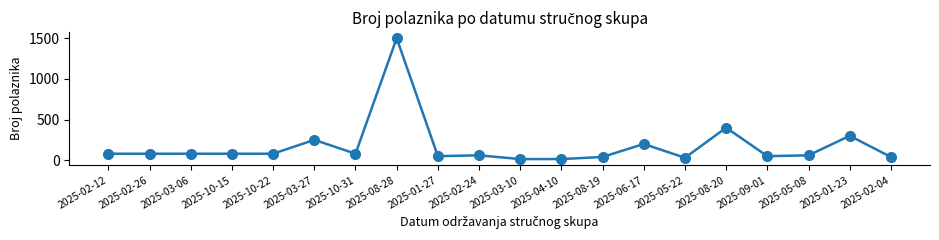

Reading left to right, extract all data points from this chart.

2025-02-12=80	2025-02-26=80	2025-03-06=80	2025-10-15=80	2025-10-22=80	2025-03-27=250	2025-10-31=80	2025-08-28=1500	2025-01-27=50	2025-02-24=60	2025-03-10=14	2025-04-10=14	2025-08-19=40	2025-06-17=200	2025-05-22=30	2025-08-20=400	2025-09-01=50	2025-05-08=60	2025-01-23=300	2025-02-04=40